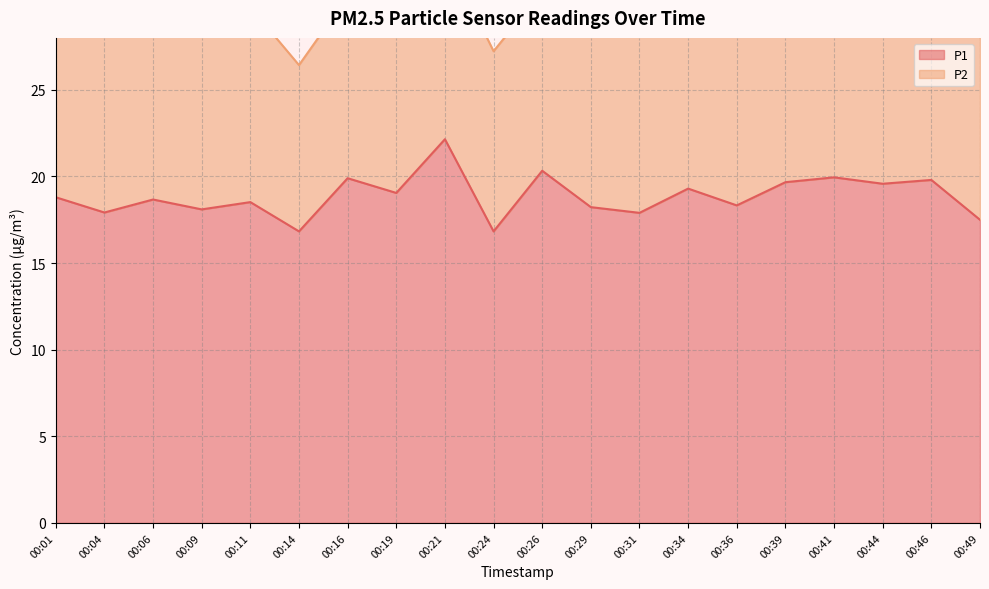

What is the sum of the values at 00:41 and 00:34?

39.2